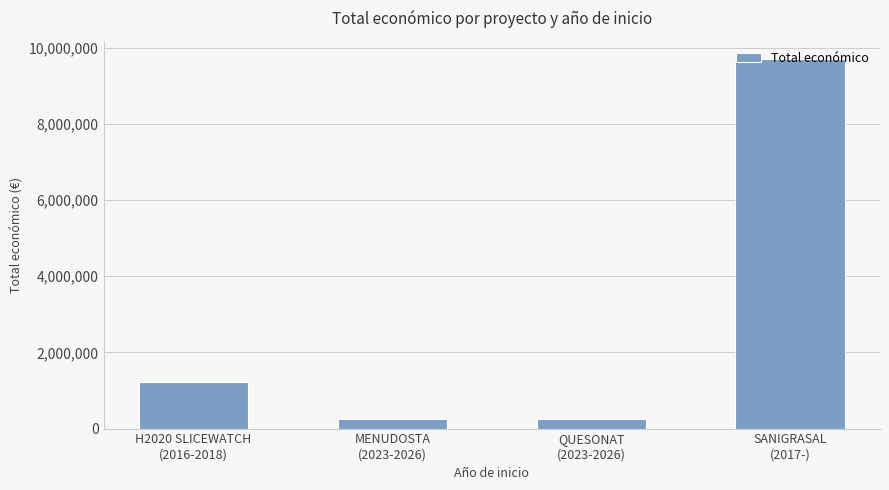

Reading left to right, what are all the values shown in this chart?

1212372	250000	250000	9695285